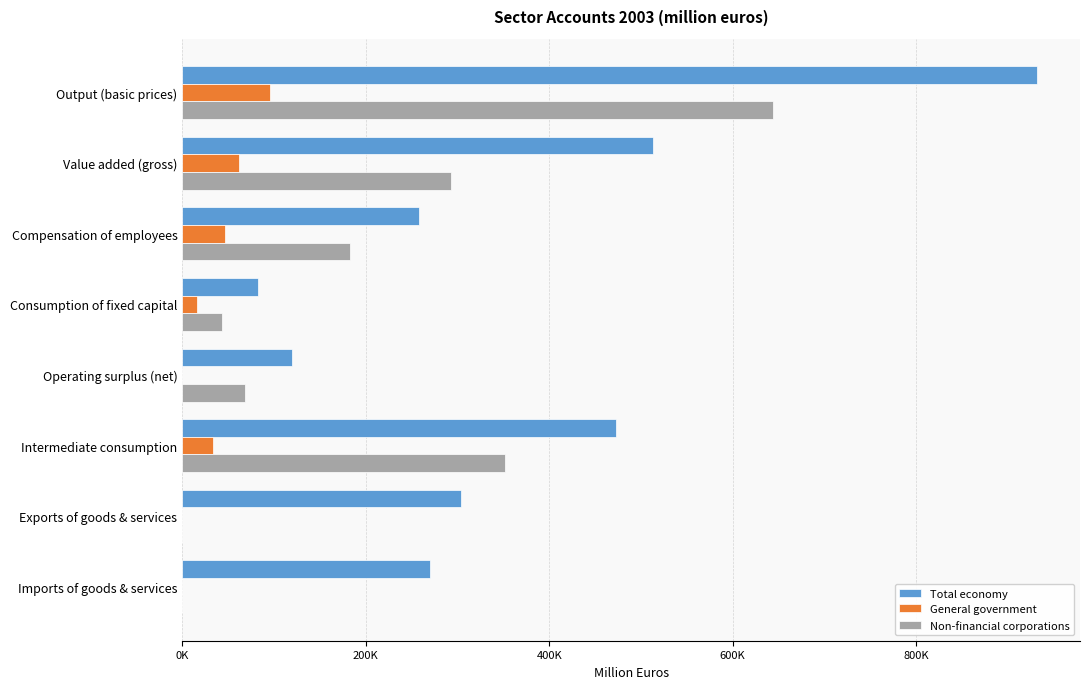

Reading left to right, what are all the values shown in this chart?

Total economy: 931903	512810	257855	82760	119301	473287	304015	269922
General government: 95767	62289	46397	15652	0	33478	0	0
Non-financial corporations: 644169	292824	182588	43594	68710	351345	0	0